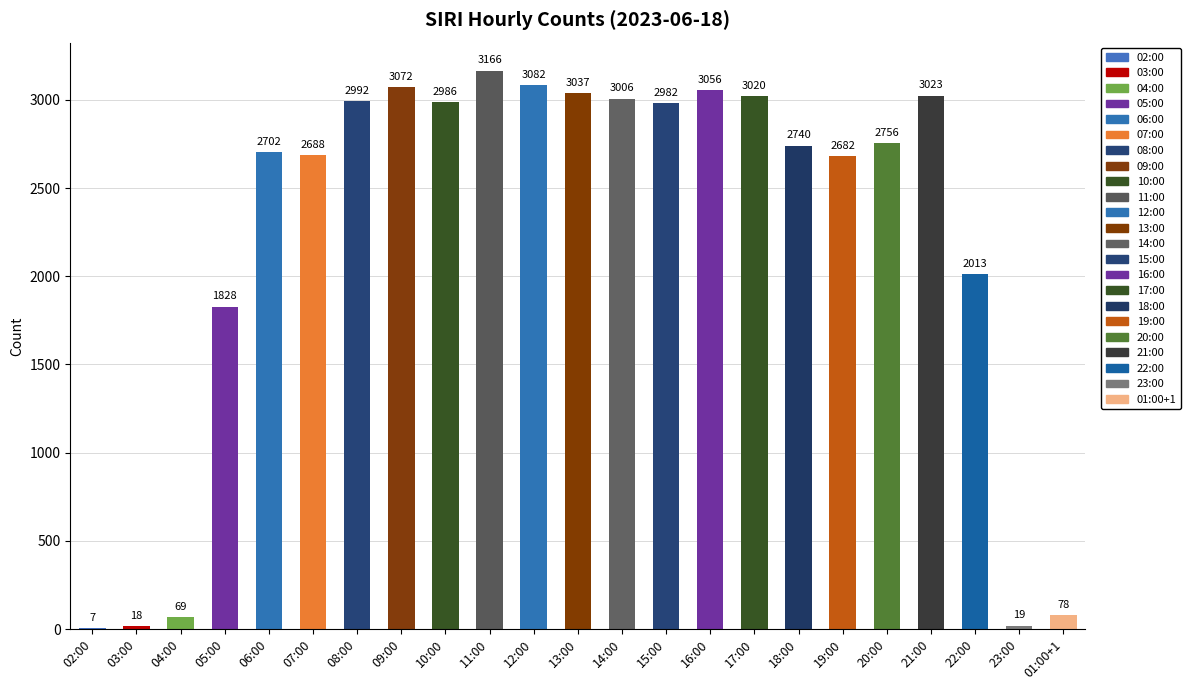

What is the maximum value shown in the chart?

3166